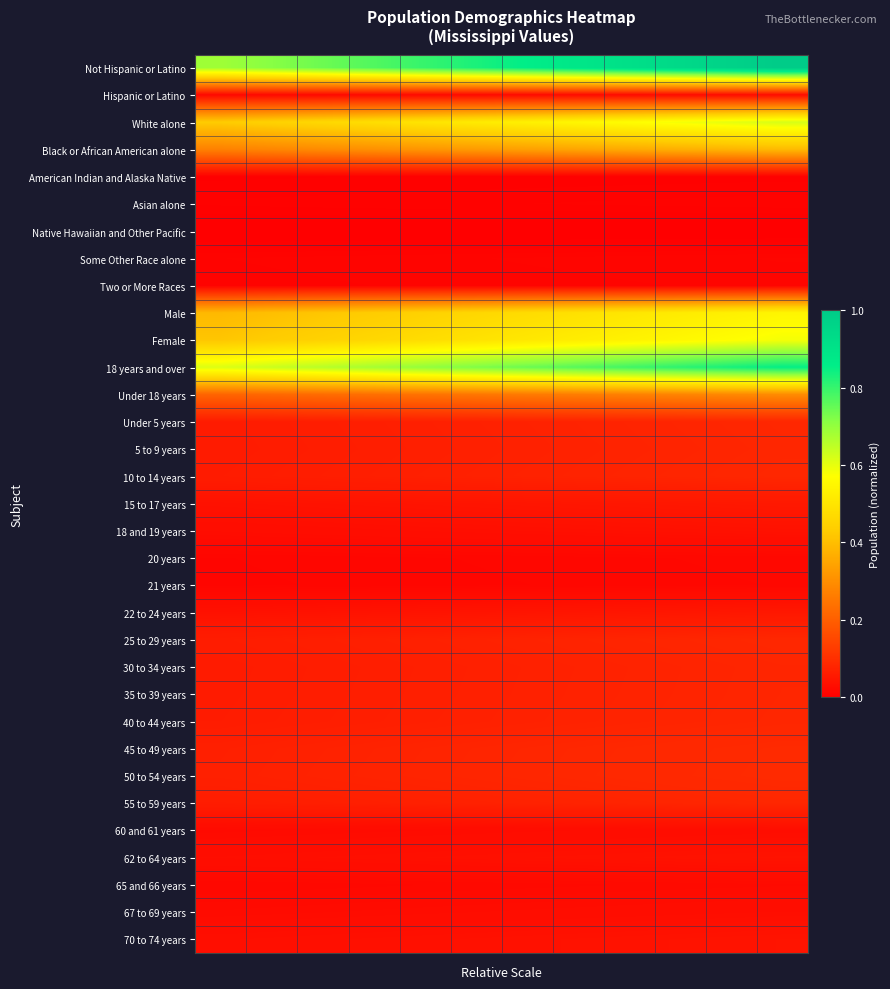

Reading left to right, what are all the values shown in this chart?

Not Hispanic or Latino: 0.7	0.7	0.7	0.8	0.8	0.8	0.9	0.9	0.9	0.9	1.0	1.0
Hispanic or Latino: 0.0	0.0	0.0	0.0	0.0	0.0	0.0	0.0	0.0	0.0	0.0	0.0
White alone: 0.4	0.4	0.5	0.5	0.5	0.5	0.5	0.6	0.6	0.6	0.6	0.6
Black or African American alone: 0.3	0.3	0.3	0.3	0.3	0.3	0.3	0.3	0.4	0.4	0.4	0.4
American Indian and Alaska Native: 0.0	0.0	0.0	0.0	0.0	0.0	0.0	0.0	0.0	0.0	0.0	0.0
Asian alone: 0.0	0.0	0.0	0.0	0.0	0.0	0.0	0.0	0.0	0.0	0.0	0.0
Native Hawaiian and Other Pacific: 0.0	0.0	0.0	0.0	0.0	0.0	0.0	0.0	0.0	0.0	0.0	0.0
Some Other Race alone: 0.0	0.0	0.0	0.0	0.0	0.0	0.0	0.0	0.0	0.0	0.0	0.0
Two or More Races: 0.0	0.0	0.0	0.0	0.0	0.0	0.0	0.0	0.0	0.0	0.0	0.0
Male: 0.4	0.4	0.4	0.4	0.4	0.5	0.5	0.5	0.5	0.5	0.5	0.5
Female: 0.4	0.4	0.4	0.5	0.5	0.5	0.5	0.5	0.5	0.6	0.6	0.6
18 years and over: 0.6	0.6	0.7	0.7	0.7	0.7	0.7	0.8	0.8	0.8	0.8	0.9
Under 18 years: 0.2	0.2	0.2	0.2	0.2	0.2	0.3	0.3	0.3	0.3	0.3	0.3
Under 5 years: 0.1	0.1	0.1	0.1	0.1	0.1	0.1	0.1	0.1	0.1	0.1	0.1
5 to 9 years: 0.1	0.1	0.1	0.1	0.1	0.1	0.1	0.1	0.1	0.1	0.1	0.1
10 to 14 years: 0.1	0.1	0.1	0.1	0.1	0.1	0.1	0.1	0.1	0.1	0.1	0.1
15 to 17 years: 0.0	0.0	0.0	0.0	0.0	0.0	0.0	0.0	0.0	0.0	0.1	0.1
18 and 19 years: 0.0	0.0	0.0	0.0	0.0	0.0	0.0	0.0	0.0	0.0	0.0	0.0
20 years: 0.0	0.0	0.0	0.0	0.0	0.0	0.0	0.0	0.0	0.0	0.0	0.0
21 years: 0.0	0.0	0.0	0.0	0.0	0.0	0.0	0.0	0.0	0.0	0.0	0.0
22 to 24 years: 0.0	0.0	0.0	0.0	0.0	0.0	0.0	0.0	0.0	0.0	0.0	0.1
25 to 29 years: 0.1	0.1	0.1	0.1	0.1	0.1	0.1	0.1	0.1	0.1	0.1	0.1
30 to 34 years: 0.1	0.1	0.1	0.1	0.1	0.1	0.1	0.1	0.1	0.1	0.1	0.1
35 to 39 years: 0.1	0.1	0.1	0.1	0.1	0.1	0.1	0.1	0.1	0.1	0.1	0.1
40 to 44 years: 0.1	0.1	0.1	0.1	0.1	0.1	0.1	0.1	0.1	0.1	0.1	0.1
45 to 49 years: 0.1	0.1	0.1	0.1	0.1	0.1	0.1	0.1	0.1	0.1	0.1	0.1
50 to 54 years: 0.1	0.1	0.1	0.1	0.1	0.1	0.1	0.1	0.1	0.1	0.1	0.1
55 to 59 years: 0.1	0.1	0.1	0.1	0.1	0.1	0.1	0.1	0.1	0.1	0.1	0.1
60 and 61 years: 0.0	0.0	0.0	0.0	0.0	0.0	0.0	0.0	0.0	0.0	0.0	0.0
62 to 64 years: 0.0	0.0	0.0	0.0	0.0	0.0	0.0	0.0	0.0	0.0	0.0	0.0
65 and 66 years: 0.0	0.0	0.0	0.0	0.0	0.0	0.0	0.0	0.0	0.0	0.0	0.0
67 to 69 years: 0.0	0.0	0.0	0.0	0.0	0.0	0.0	0.0	0.0	0.0	0.0	0.0
70 to 74 years: 0.0	0.0	0.0	0.0	0.0	0.0	0.0	0.0	0.0	0.0	0.0	0.0